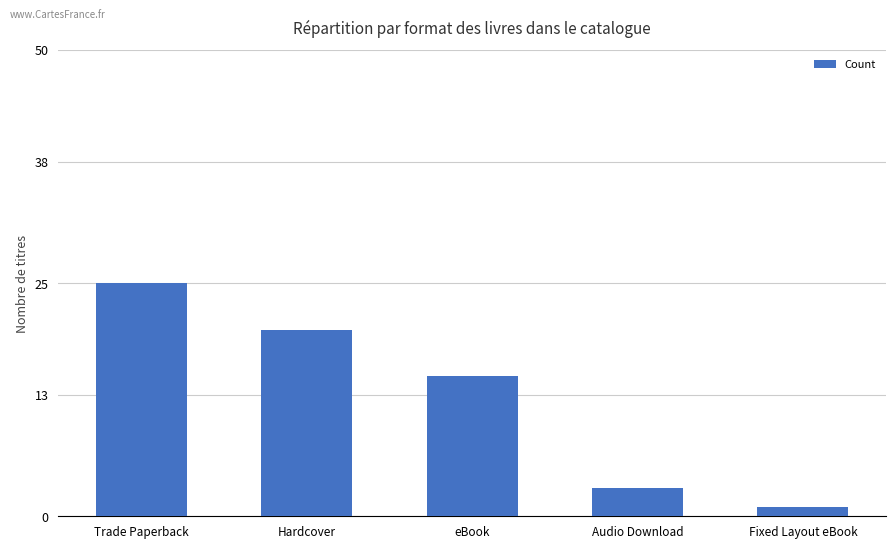

Rank the categories by value from highest to lowest.

Trade Paperback, Hardcover, eBook, Audio Download, Fixed Layout eBook